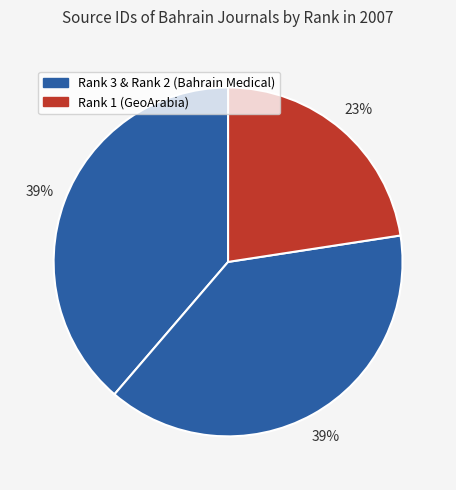

How many slices are in this pie chart?

3